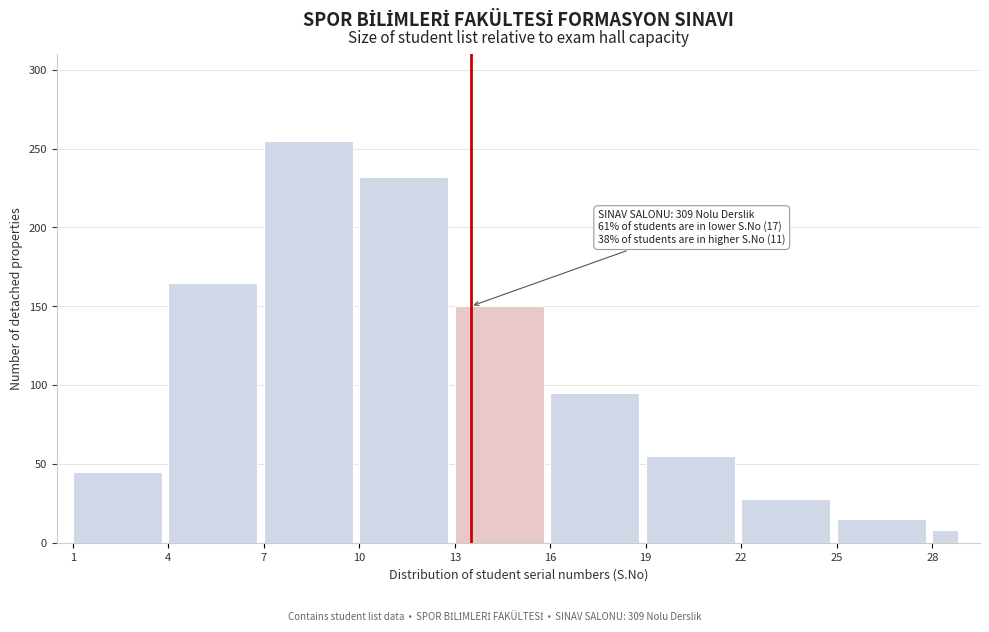

Reading left to right, extract all data points from this chart.

1=45	4=165	7=255	10=232	13=150	16=95	19=55	22=28	25=15	28=8